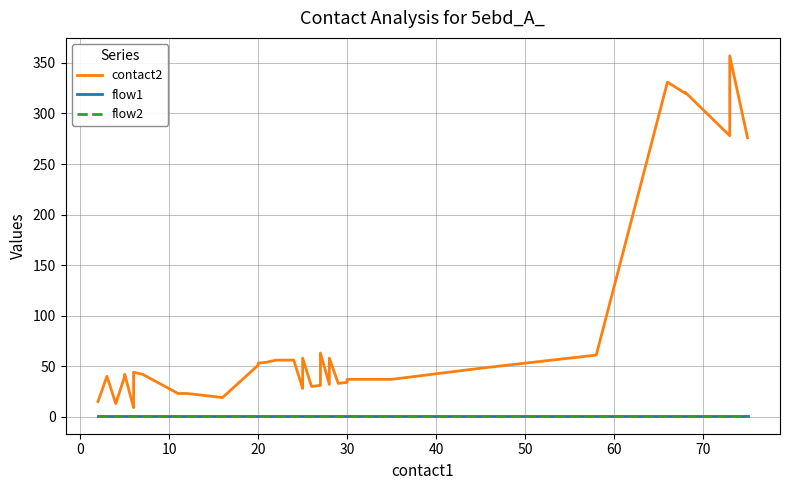

True or false: flow2 and contact2 intersect in this chart.

False